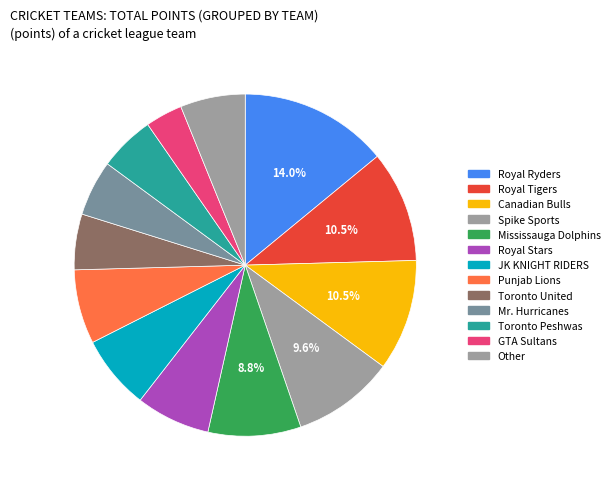

Count the number of slices in the pie.

13